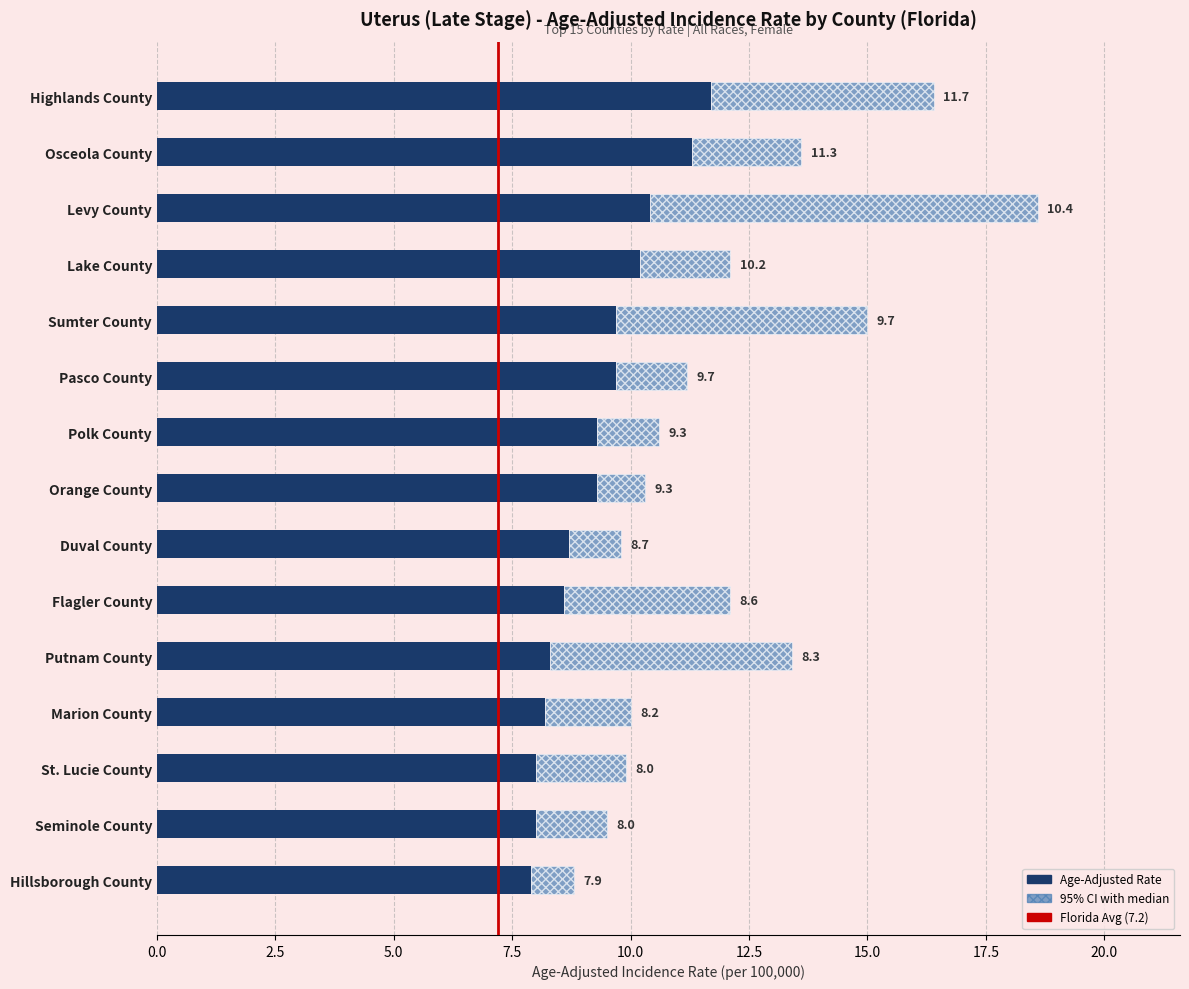

Read the rate value at 4.

9.7